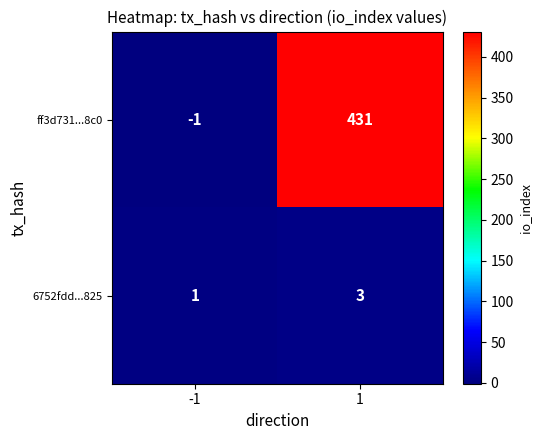

Reading left to right, transcribe all the data shown in this chart.

ff3d731...8c0: -1=-1	1=431
6752fdd...825: -1=1	1=3